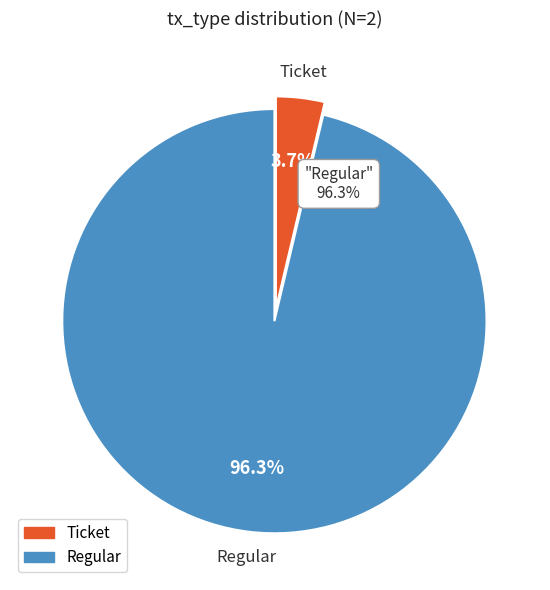

To the nearest percent, what percentage of the pie is Regular?

96%